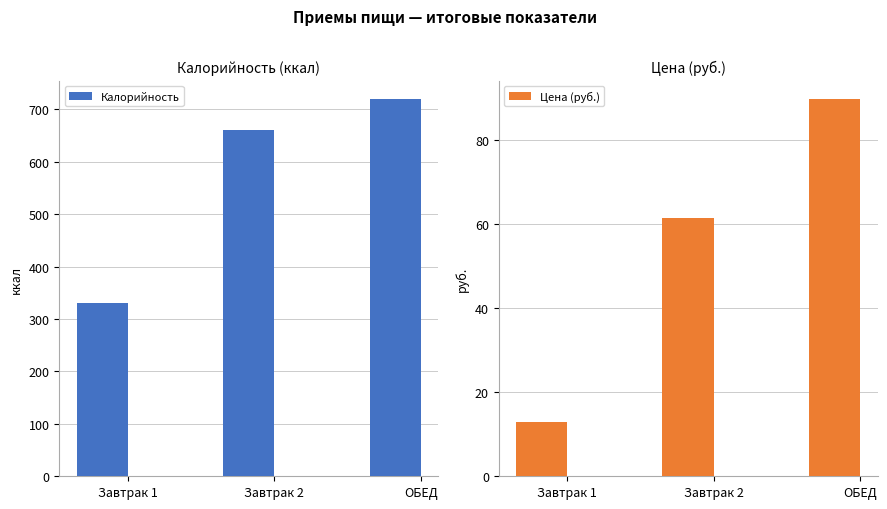

Count the number of data series in this chart.

2